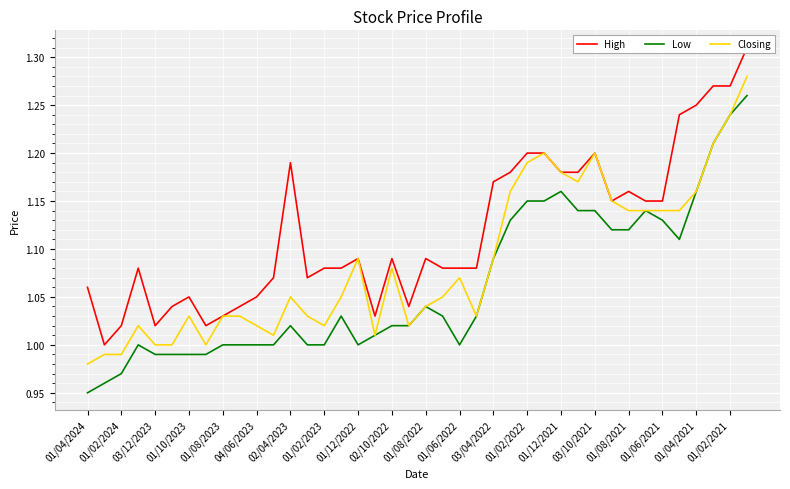

How many data points does each series have?

40